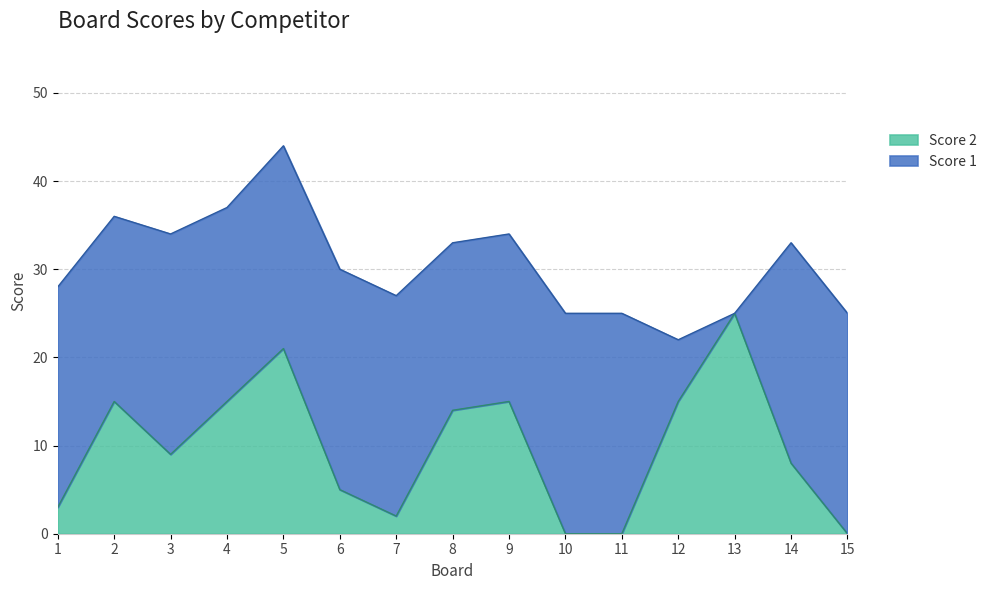

What is the value of the 12th point from the left?

15